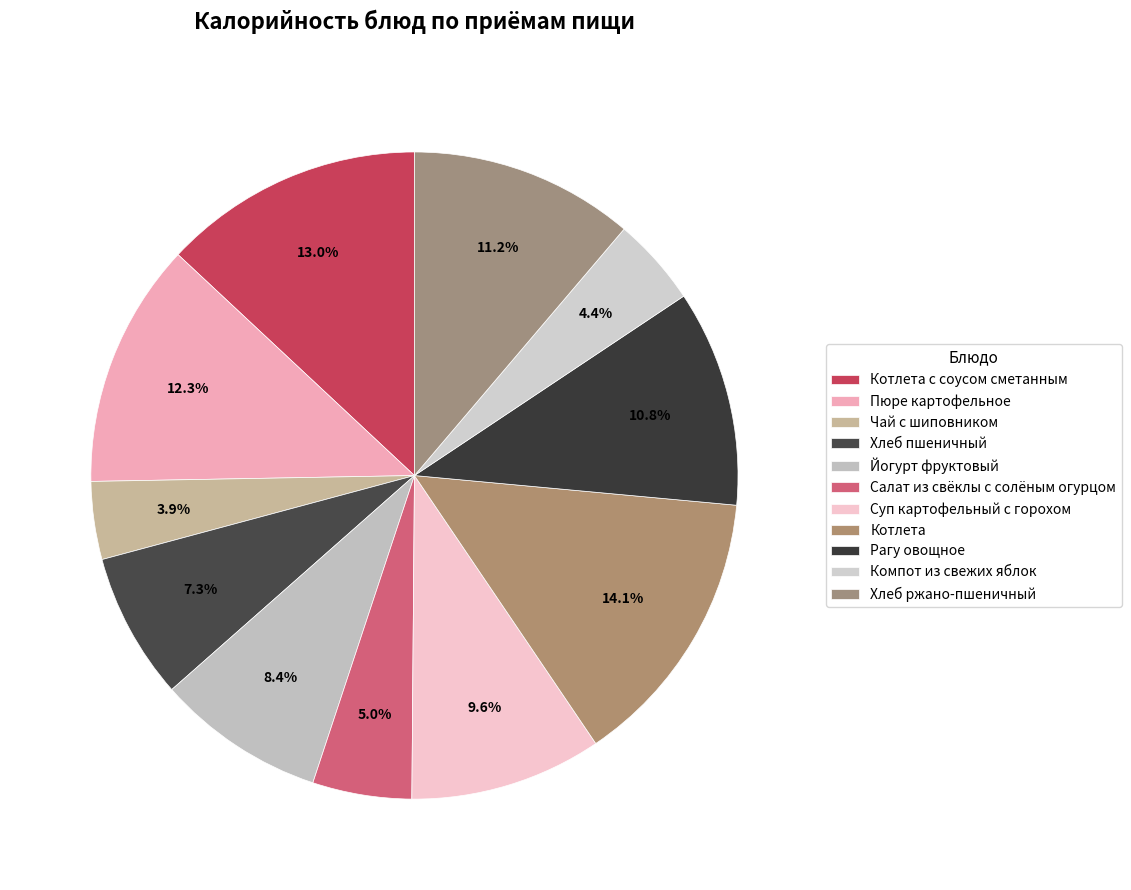

Count the number of slices in the pie.

11